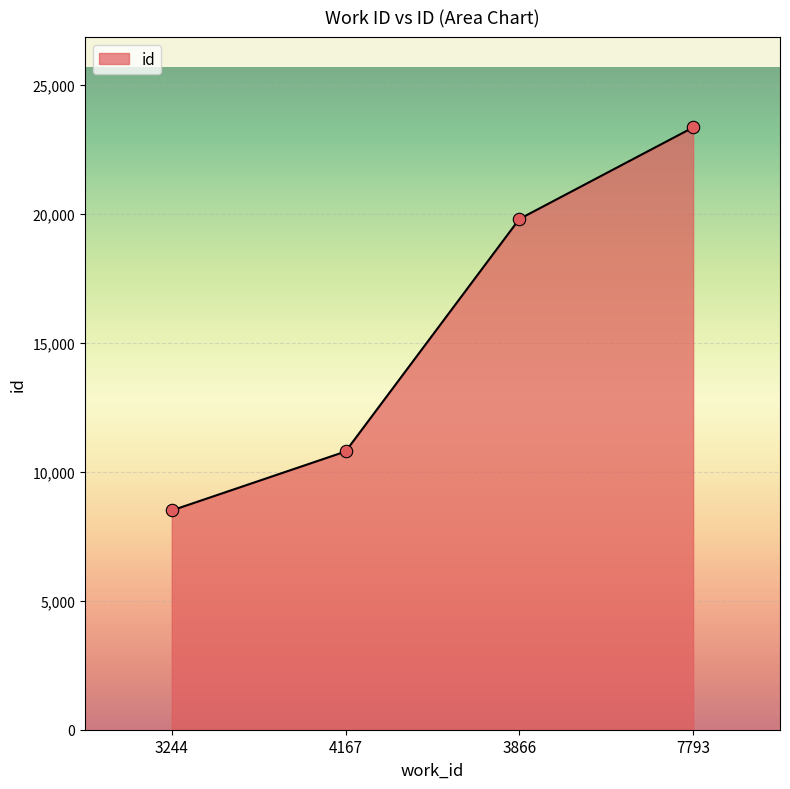

What is the ratio of the value at 3244 to the value at 3866?

0.4